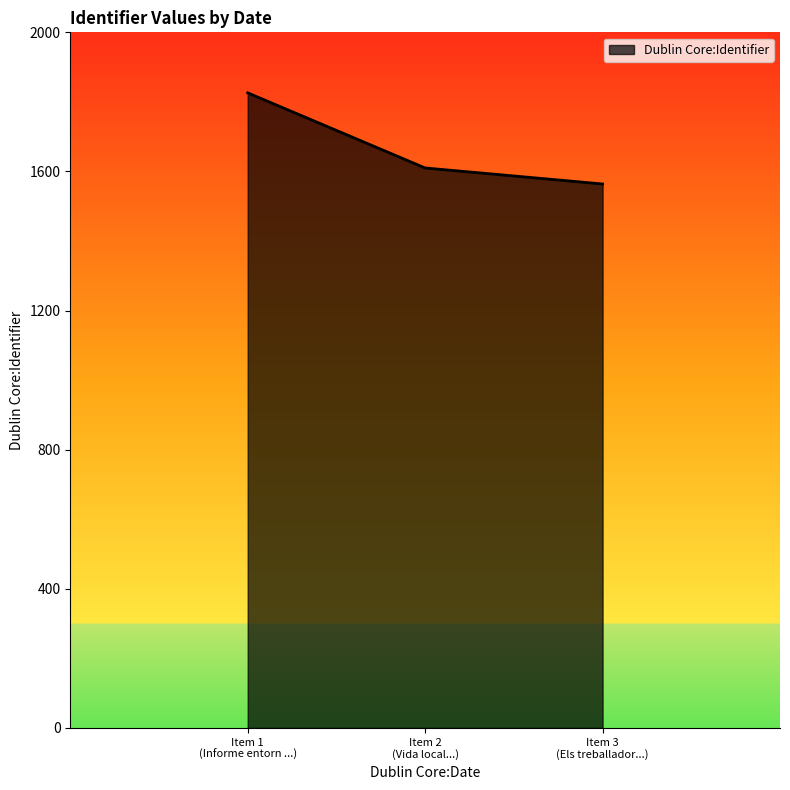

What is the average value?

1667